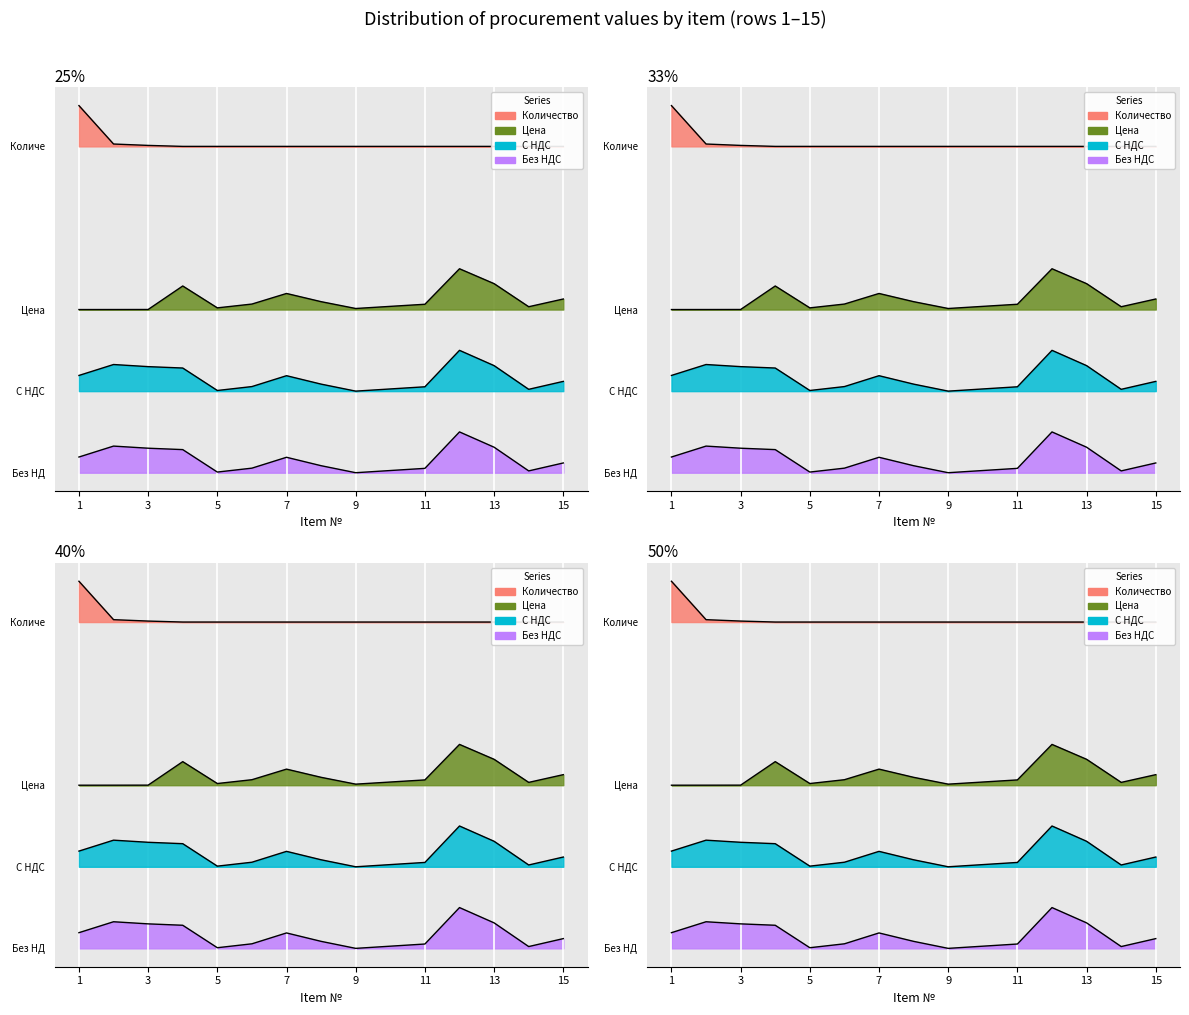

Reading left to right, what are all the values shown in this chart?

Без НДС: 0.4	0.7	0.6	0.6	0.0	0.1	0.4	0.2	0.0	0.1	0.1	1.0	0.6	0.0	0.2
С НДС: 2.4	2.7	2.6	2.6	2.0	2.1	2.4	2.2	2.0	2.1	2.1	3.0	2.6	2.0	2.2
Цена: 4.0	4.0	4.0	4.6	4.0	4.1	4.4	4.2	4.0	4.1	4.1	5.0	4.6	4.1	4.3
Количество: 9.0	8.1	8.0	8.0	8.0	8.0	8.0	8.0	8.0	8.0	8.0	8.0	8.0	8.0	8.0